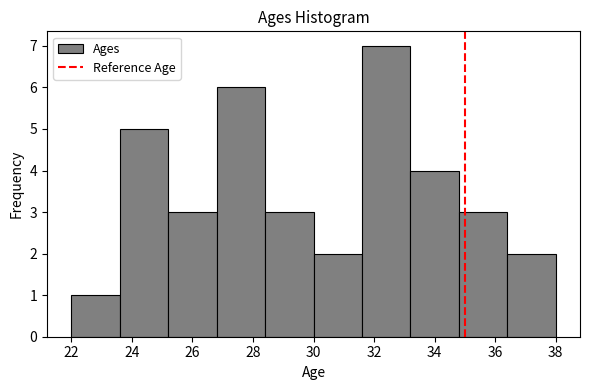

Reading left to right, list every bar in this chart as the range it spans on the x-axis followed by its height. The values are not printed on the chart, so give them approximately, as read against the axis.

22.0 to 23.6: 1
23.6 to 25.2: 5
25.2 to 26.8: 3
26.8 to 28.4: 6
28.4 to 30.0: 3
30.0 to 31.6: 2
31.6 to 33.2: 7
33.2 to 34.8: 4
34.8 to 36.4: 3
36.4 to 38.0: 2